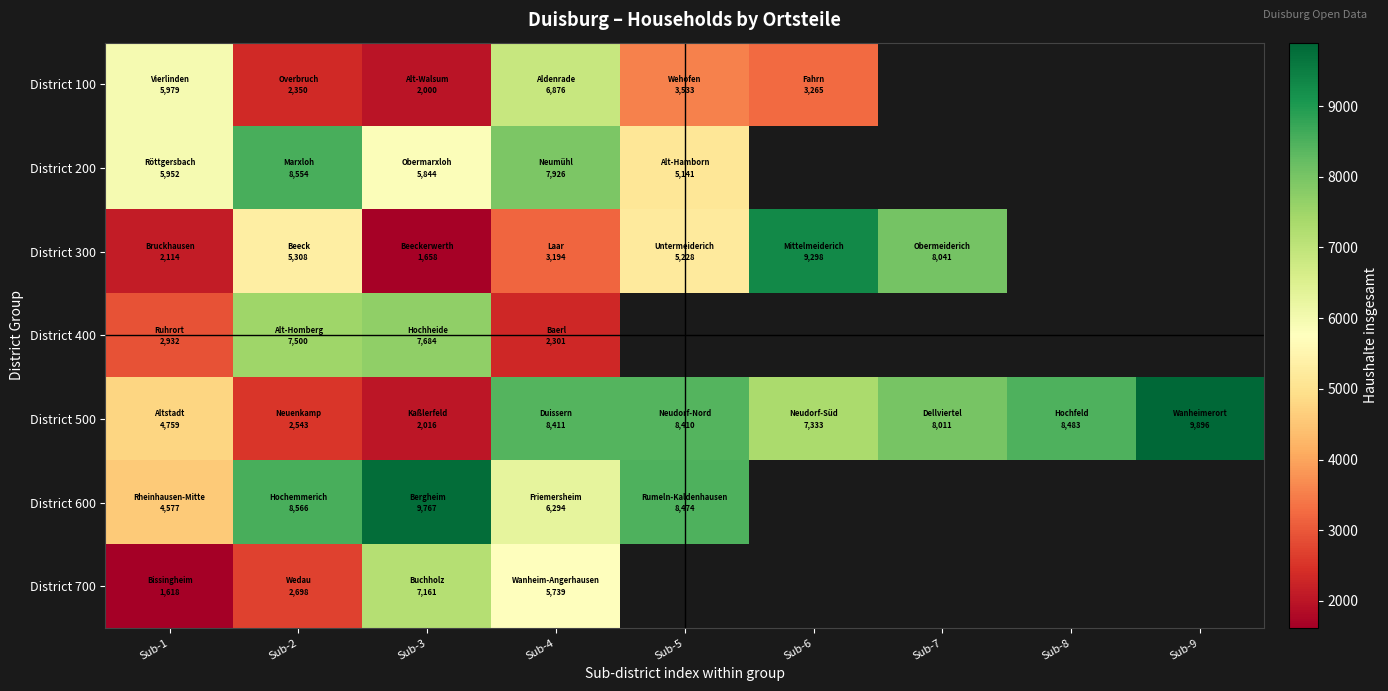

How many District 300 values are between 3194 and 9298?

5